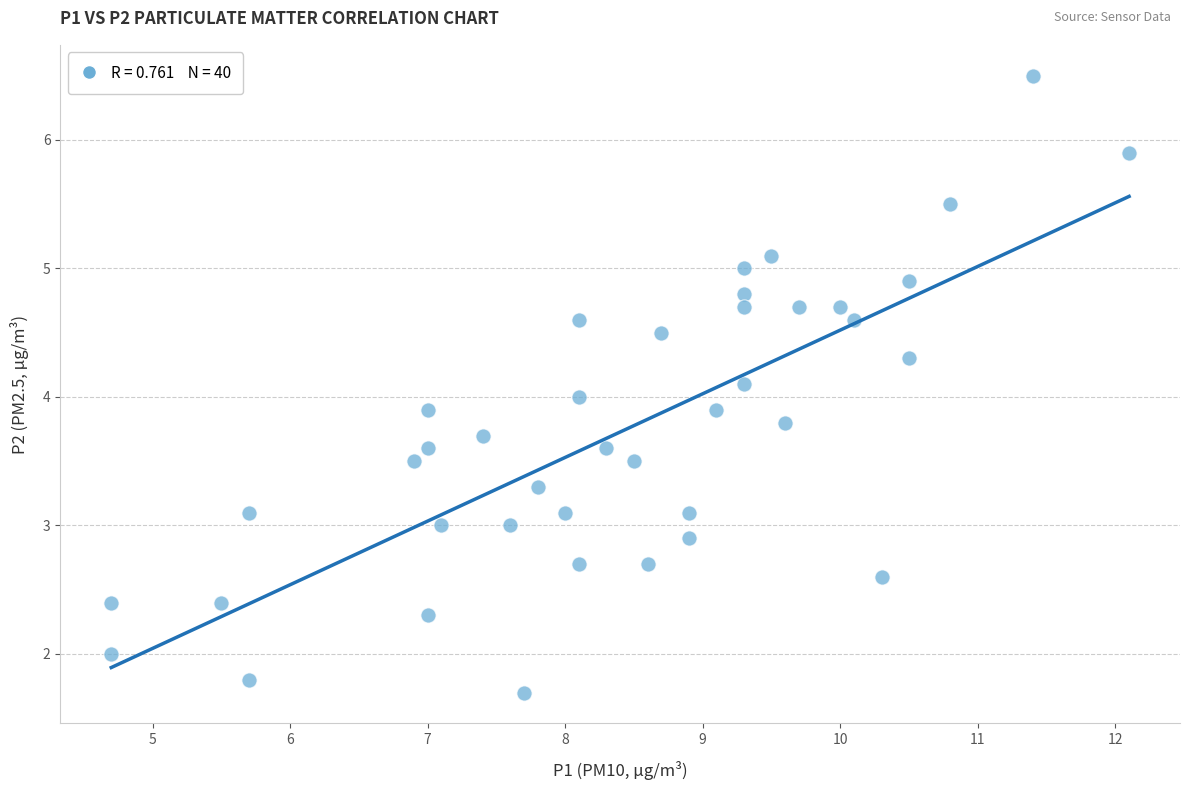

What is the range of Y values (max minus min)?

4.8